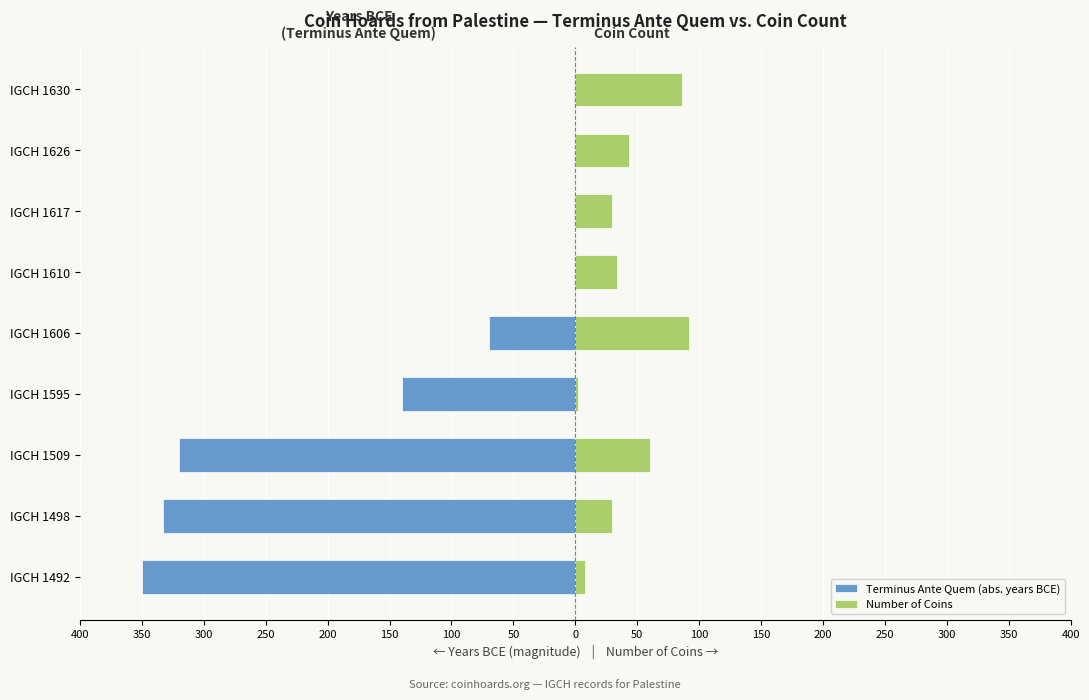

Reading right to left, what are all the values shown in this chart?

Terminus Ante Quem (abs. years BCE): -1	-1	-1	-1	-70	-140	-320	-333	-350
Number of Coins: 86	43	30	34	92	2	60	30	8